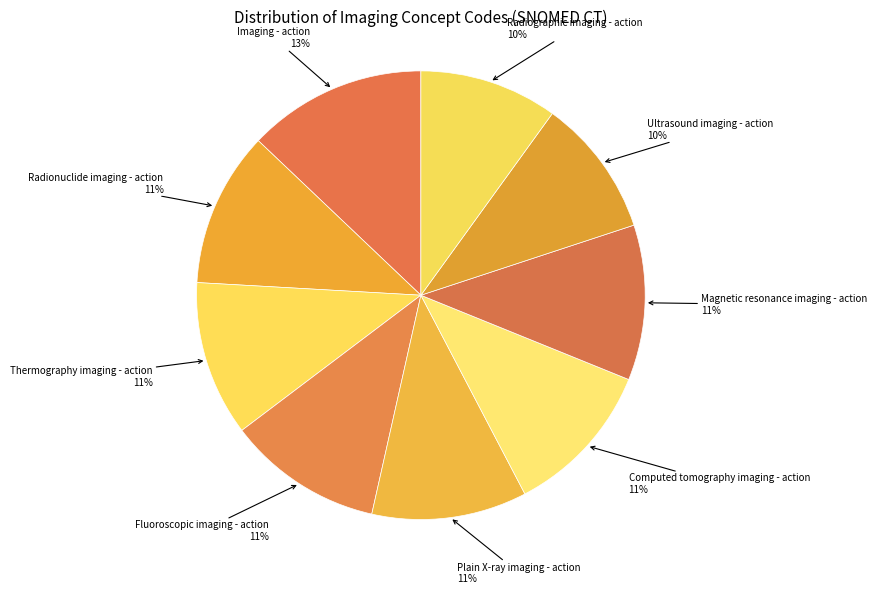

Combined, do Fluoroscopic imaging - action and Radiographic imaging - action account for over 50%?

No